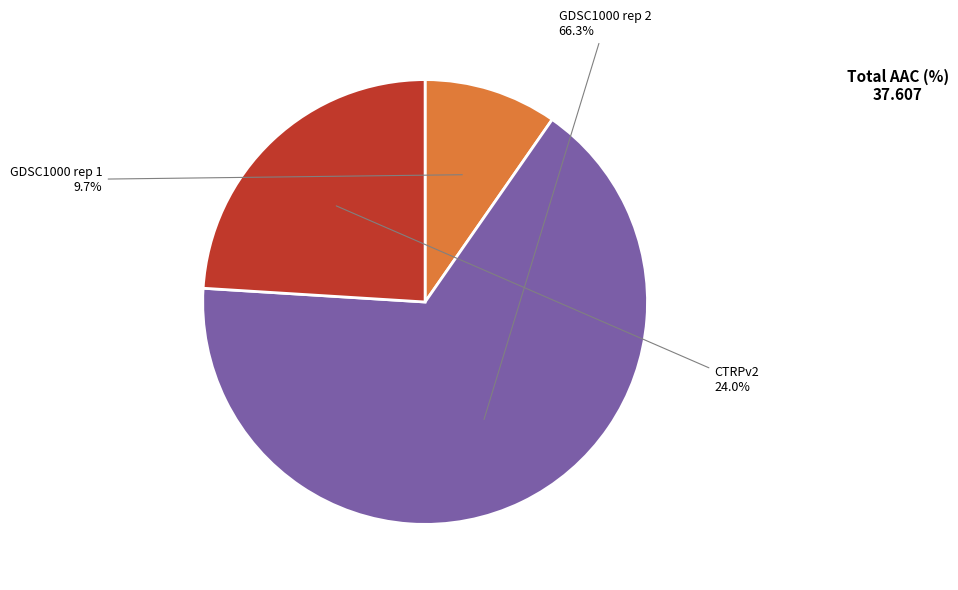

To the nearest percent, what is the combined percentage of CTRPv2 and GDSC1000 rep 1?

34%